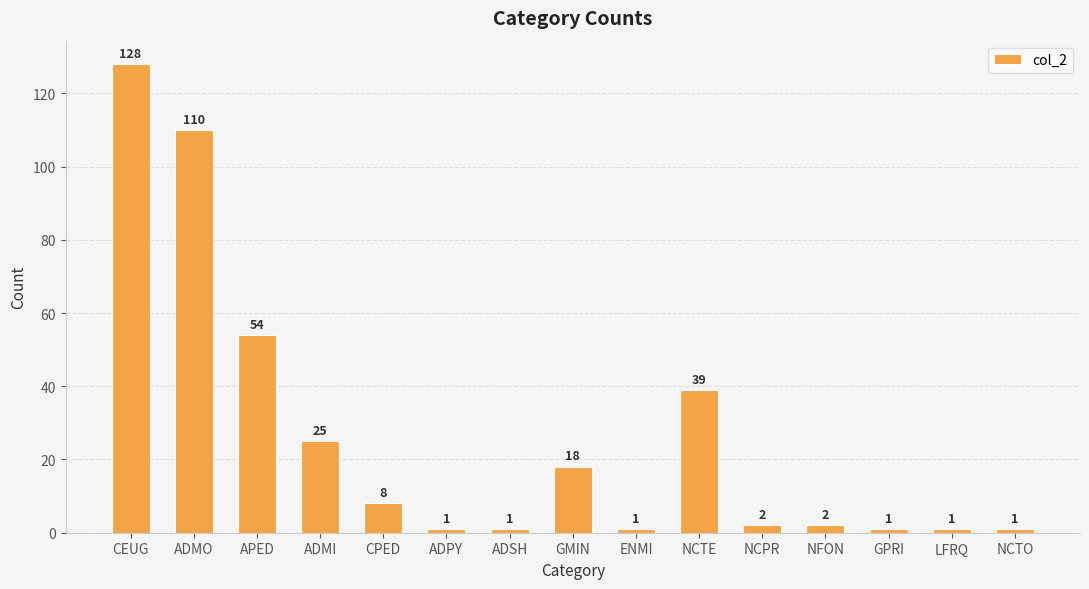

What is the label of the 5th bar from the left?

CPED